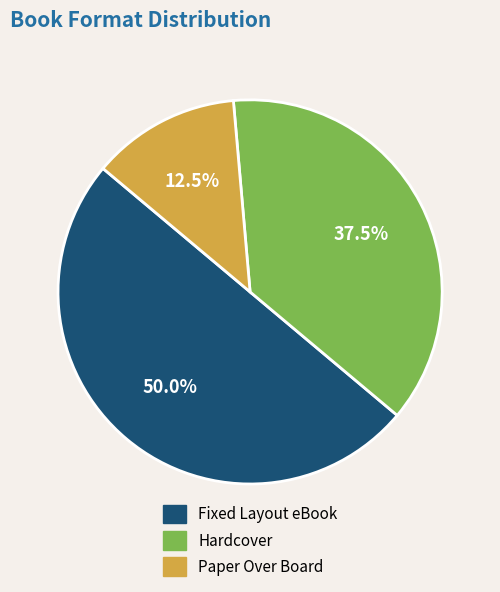

How many slices are in this pie chart?

3